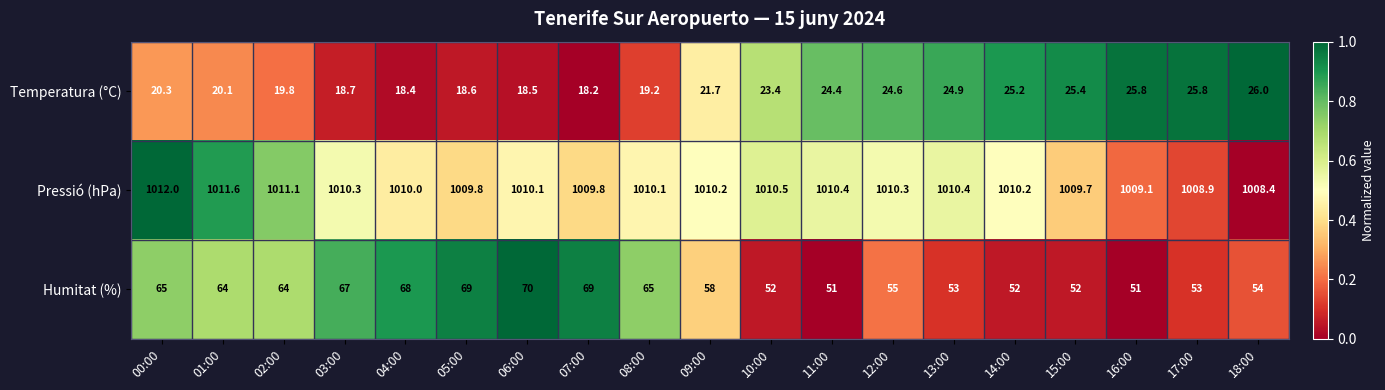

The value of Temperatura (°C) at 17:00 is 25.8. True or false?

True